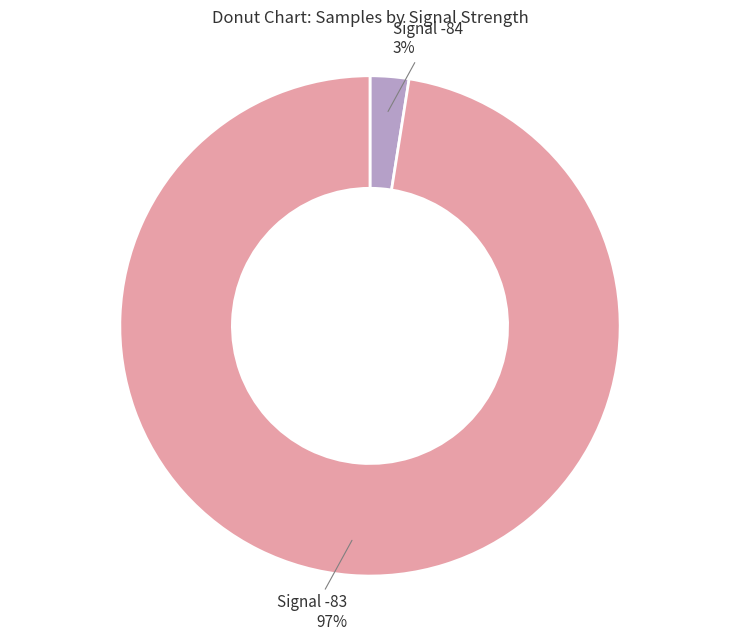

Is there any slice that represents more than half of the pie?

Yes